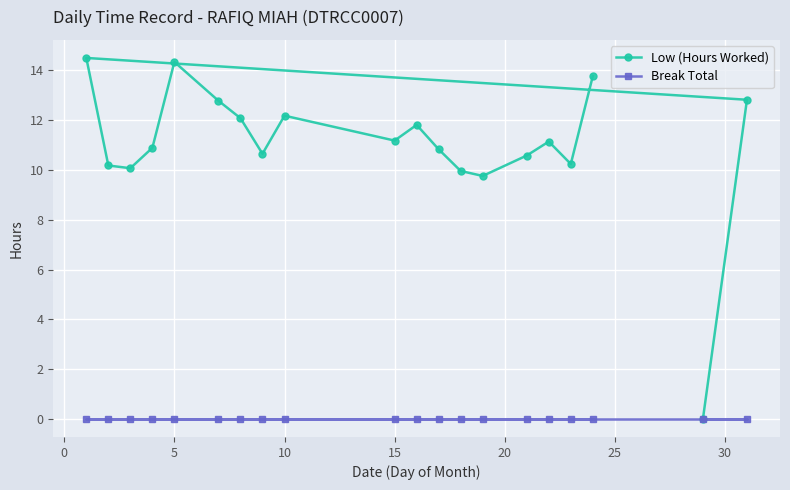

Which series has the largest total across all categories?

Low (Hours Worked)